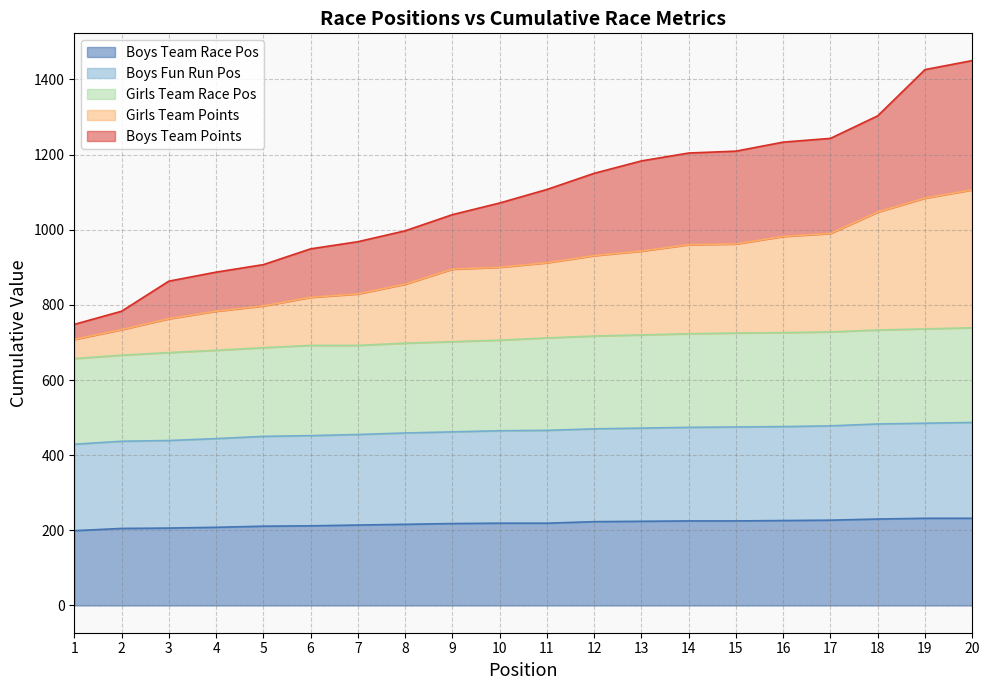

What is the total value across all series at 19?

1426